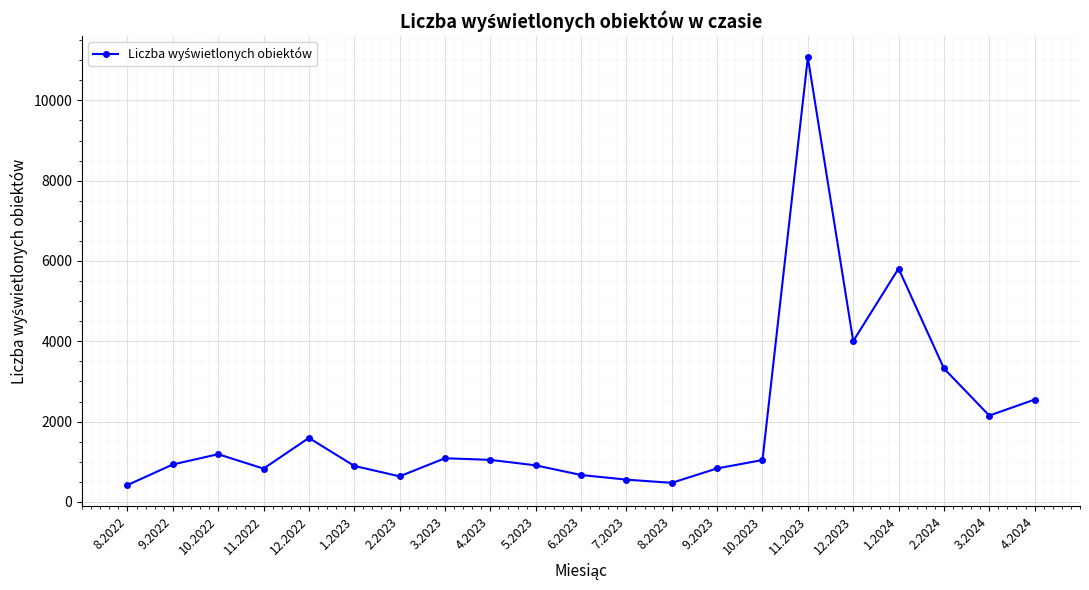

What is the value of the 20th point from the left?

2150